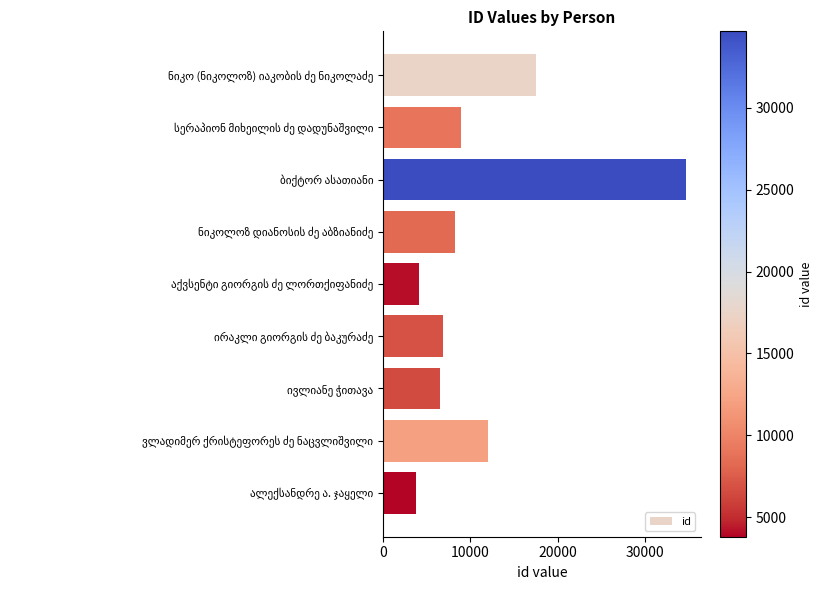

What is the value of the 3rd bar from the top?

34679